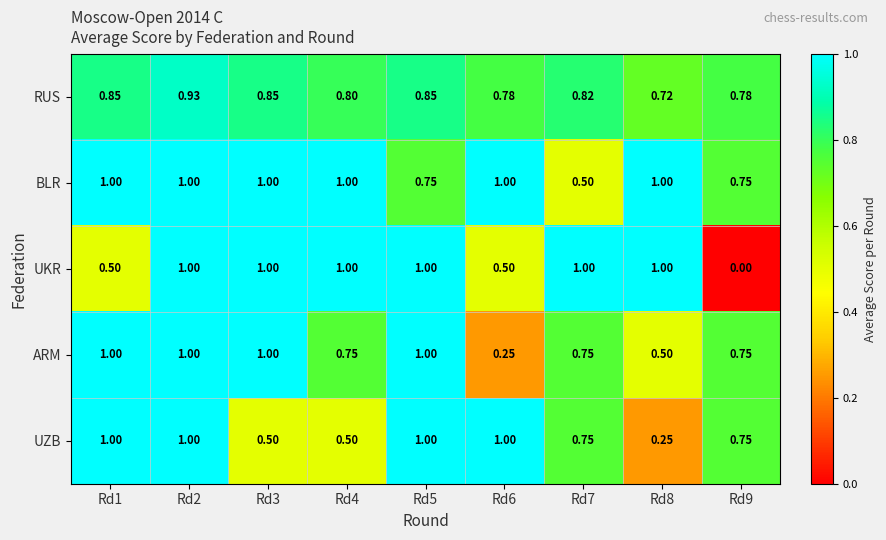

Between Rd4 and Rd5, which series saw the biggest shift?

UZB